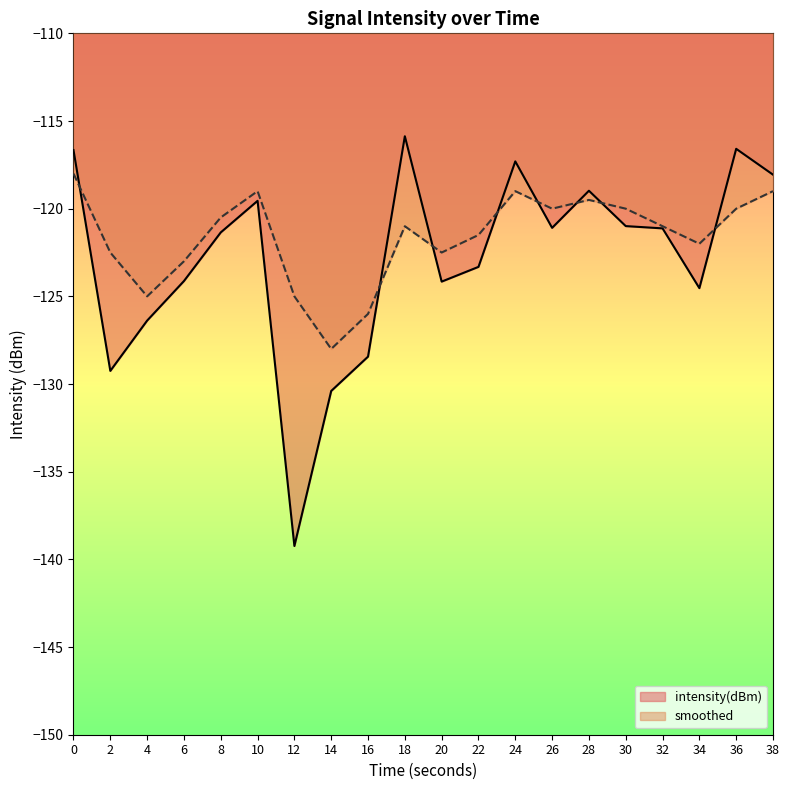

What is the difference between the second highest and second lowest values in the intensity(dBm) series?

13.8